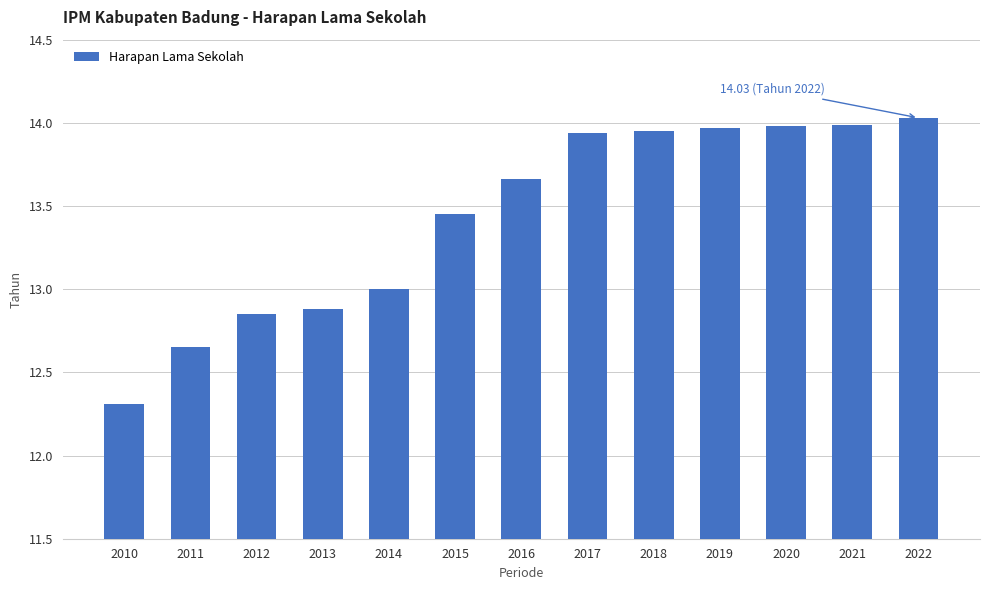

What is the difference between the maximum and minimum values?

1.7